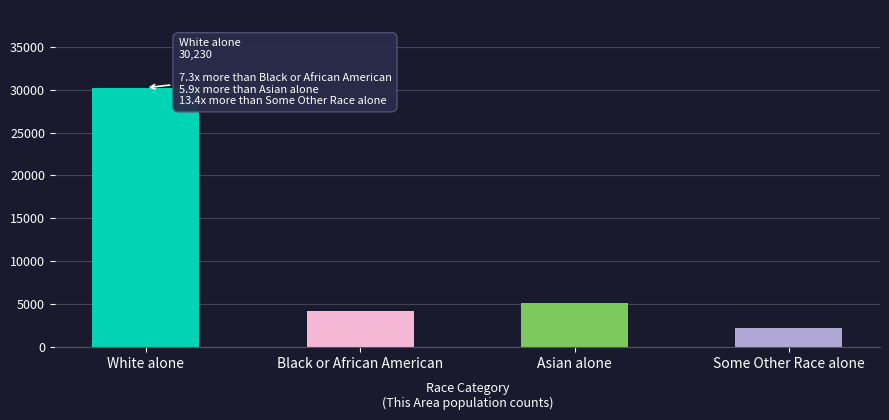

How many bars are there in total?

4